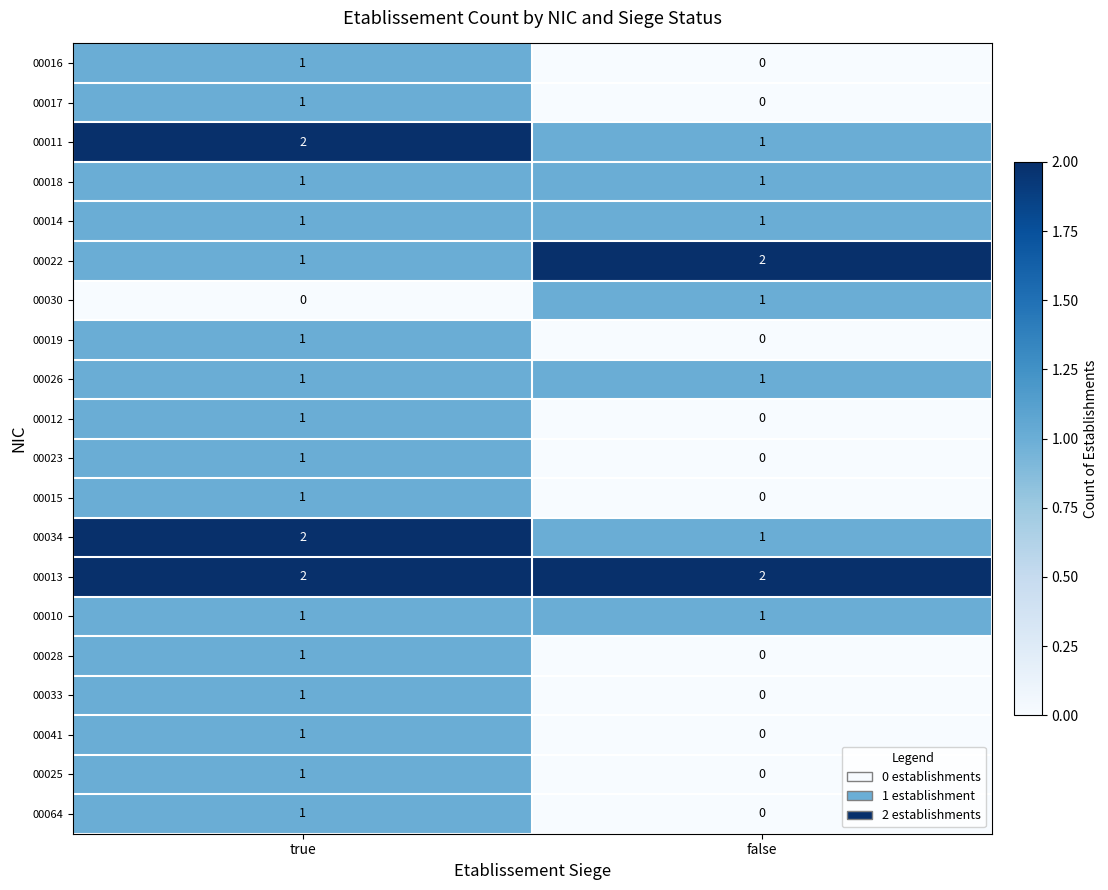

Which category has the highest value in the 00034 series?

true